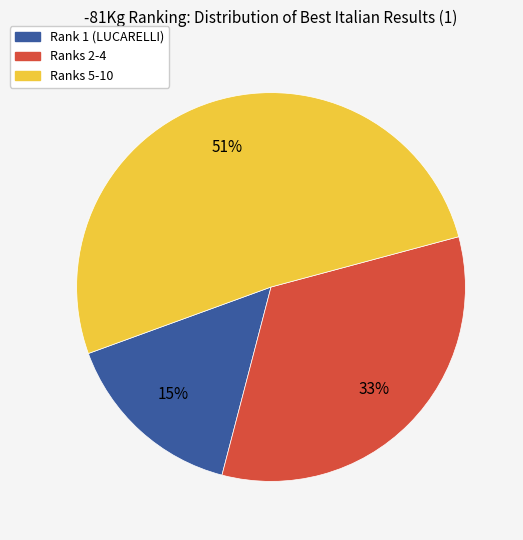

To the nearest percent, what is the difference between the largest and smallest slice percentages?

36%